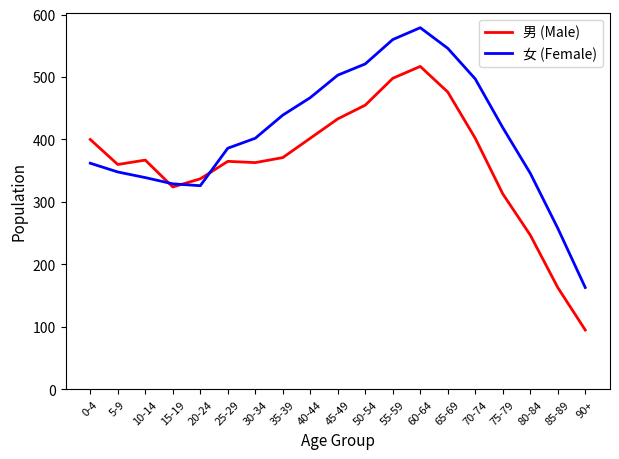

Is the value of 女 (Female) at 5-9 greater than the value of 男 (Male) at 65-69?

No